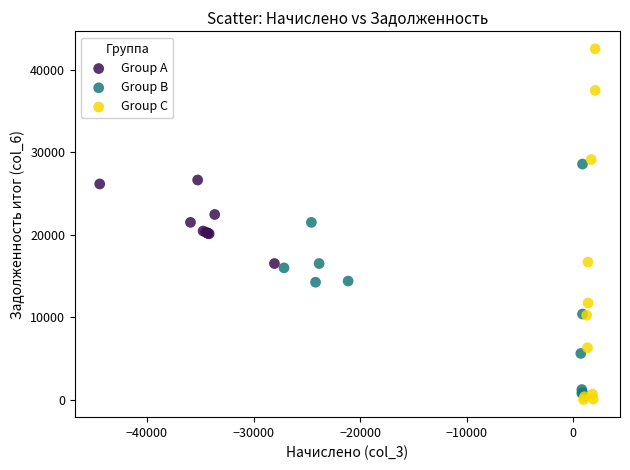

Which series reaches the maximum Y coordinate?

Group C